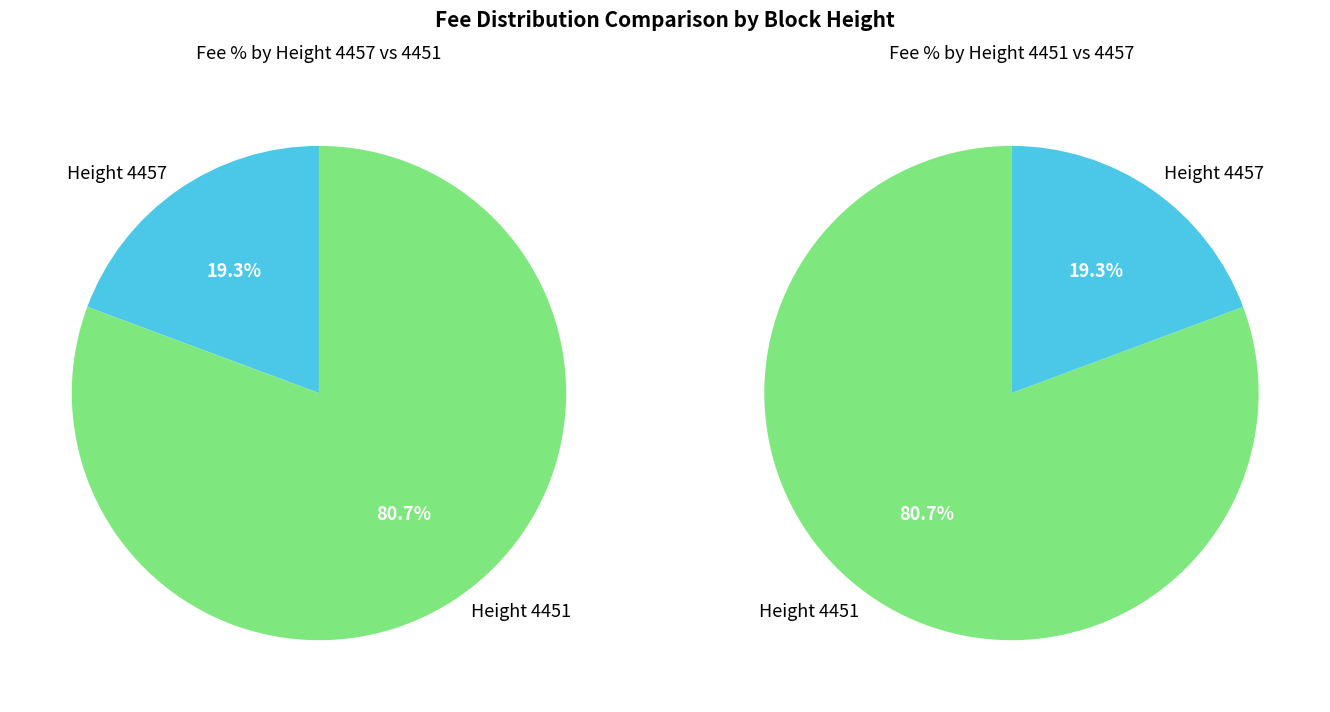

To the nearest percent, what is the average slice percentage?

50%